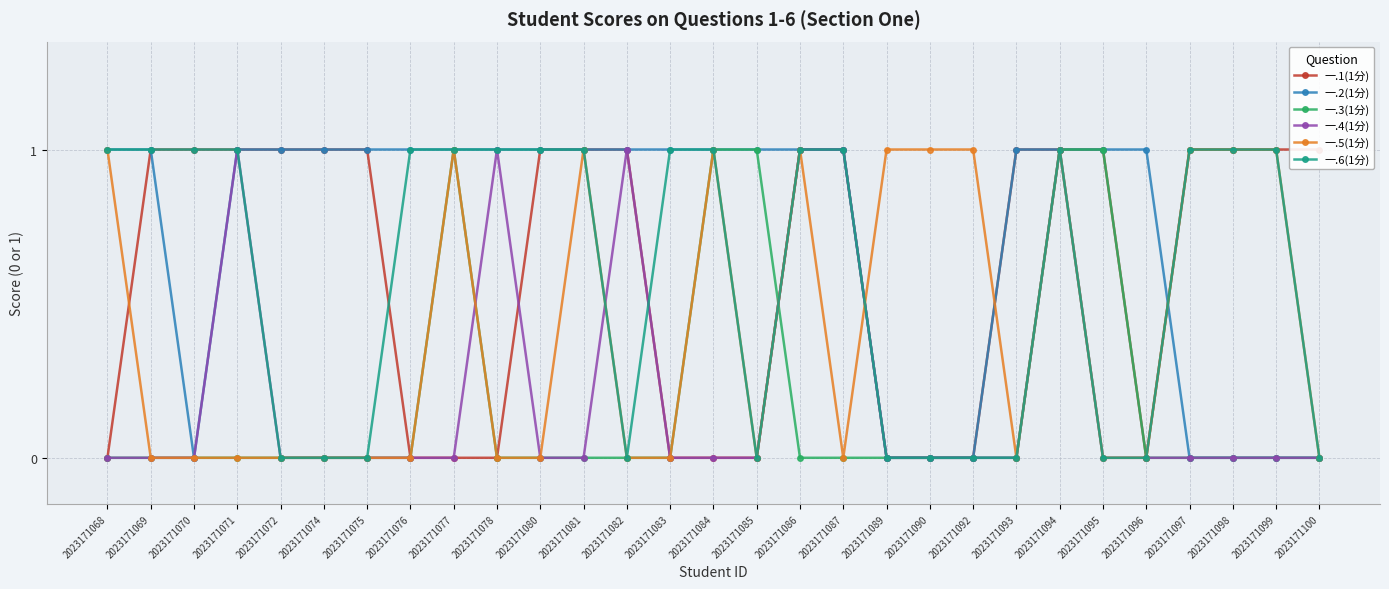

Does the chart have visible grid lines?

Yes